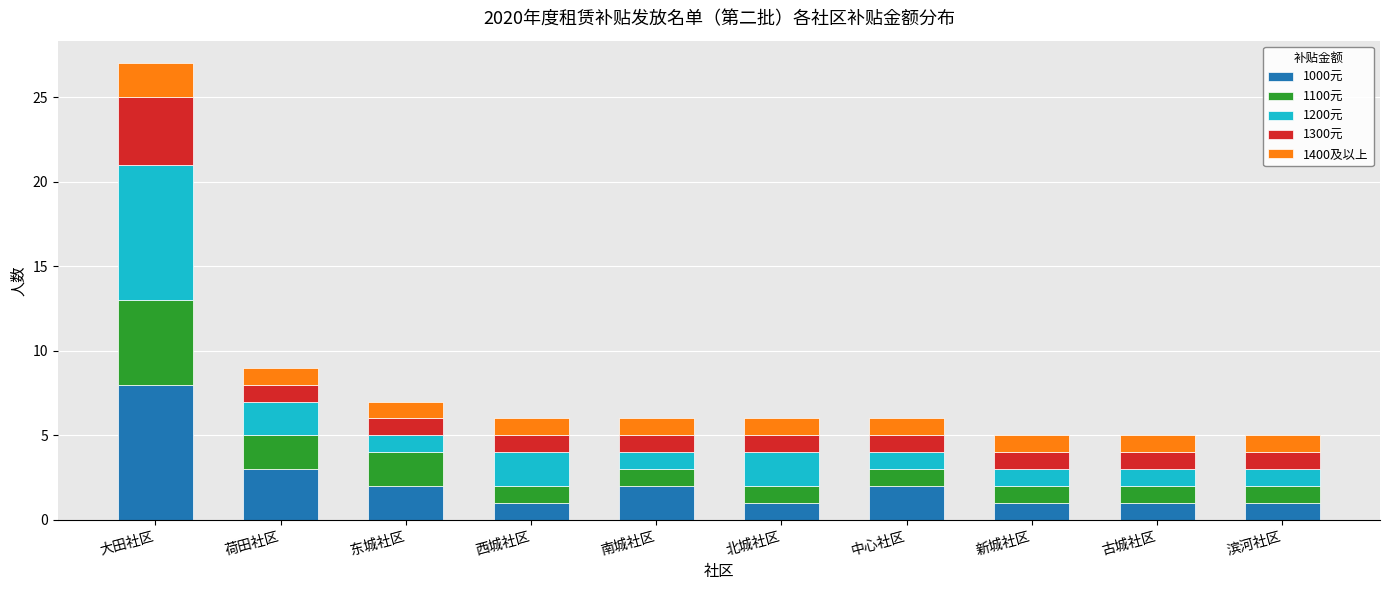

What is the difference between the maximum and minimum values in the 1000元 series?

7